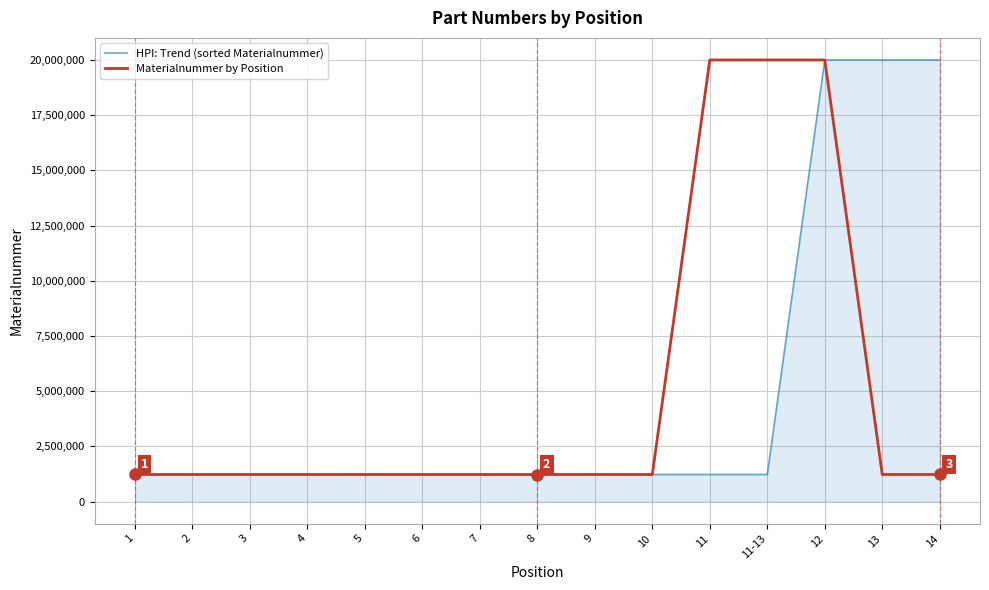

What is the sum of the HPI: Trend (sorted Materialnummer) values at 11-13 and 9?

2450241